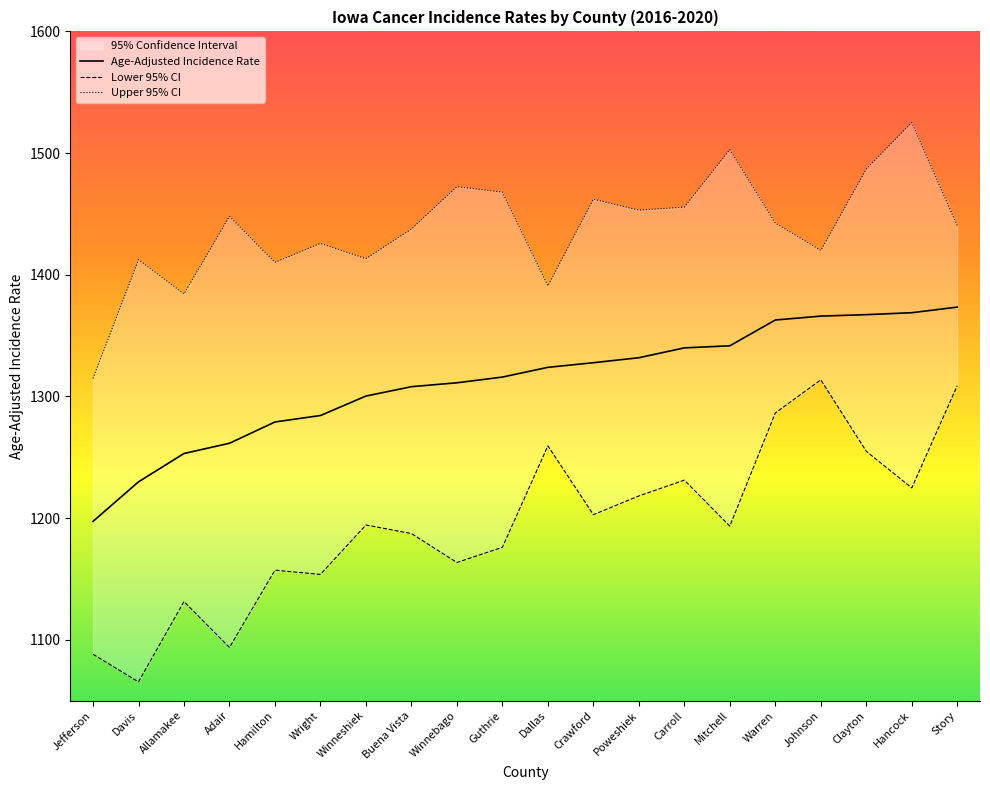

Where does the Lower 95% CI series first go above 1194?

Winneshiek